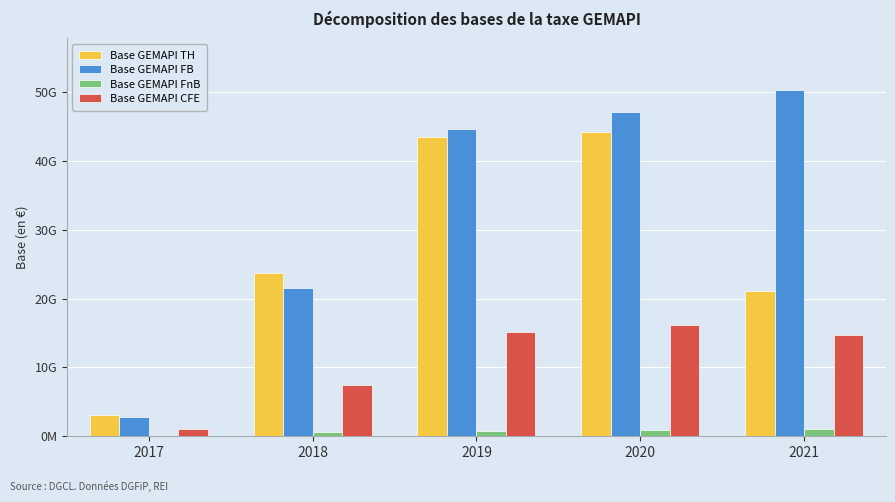

At 2019, list the series in order from largest to smallest.

Base GEMAPI FB, Base GEMAPI TH, Base GEMAPI CFE, Base GEMAPI FnB